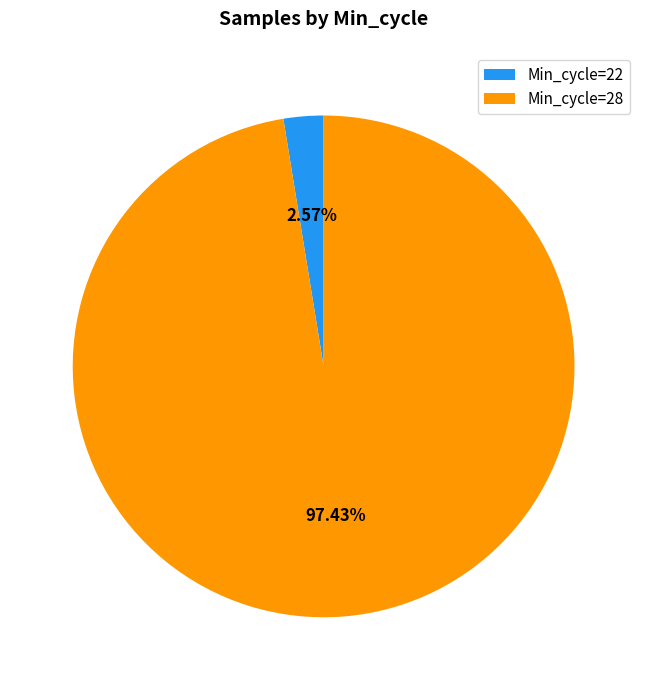

Do Min_cycle=28 and Min_cycle=22 together represent more than half of the pie?

Yes